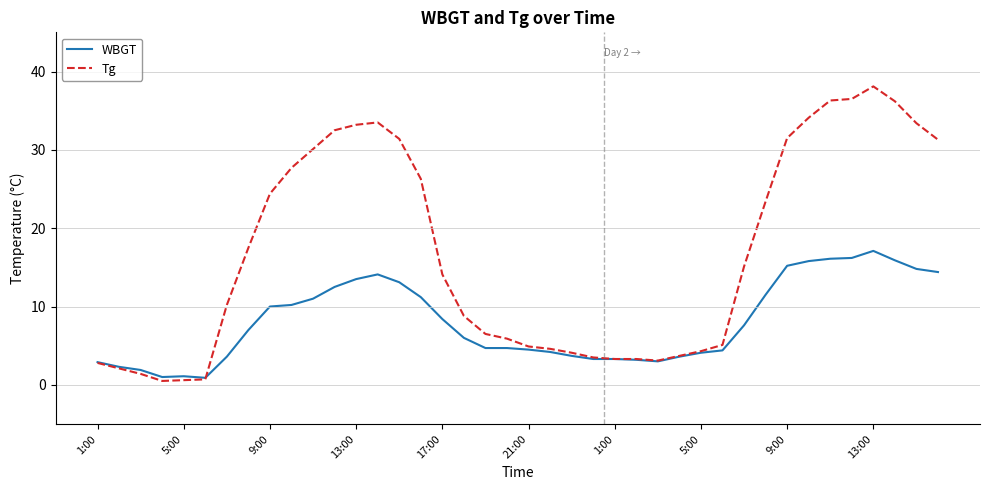

Which series has the widest spread of values?

Tg